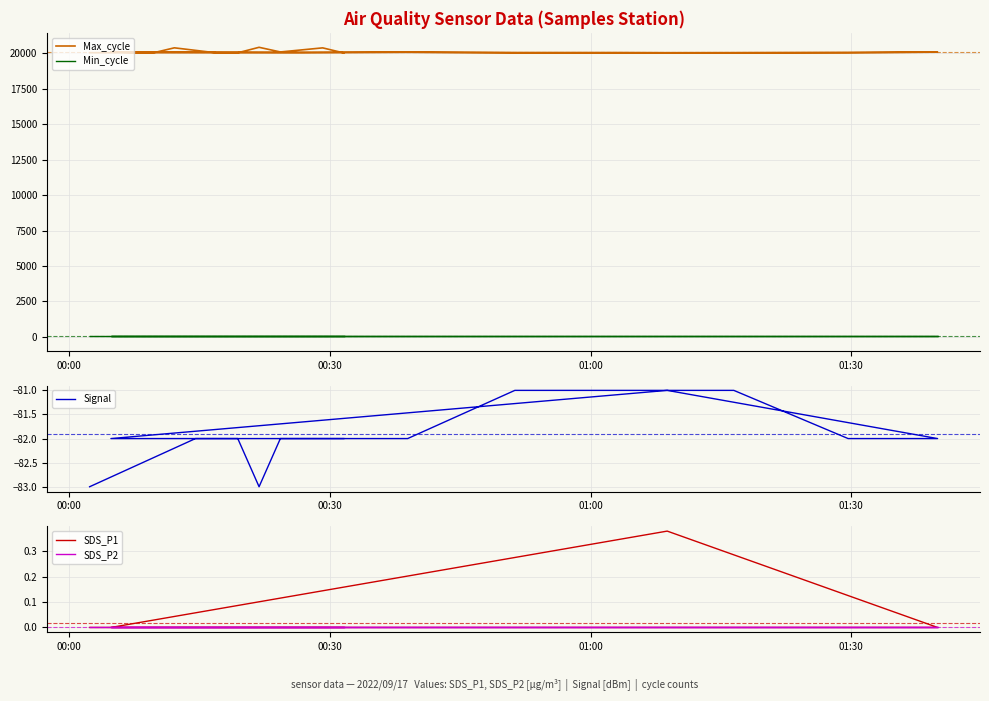

True or false: SDS_P1 and SDS_P2 cross at least once.

False